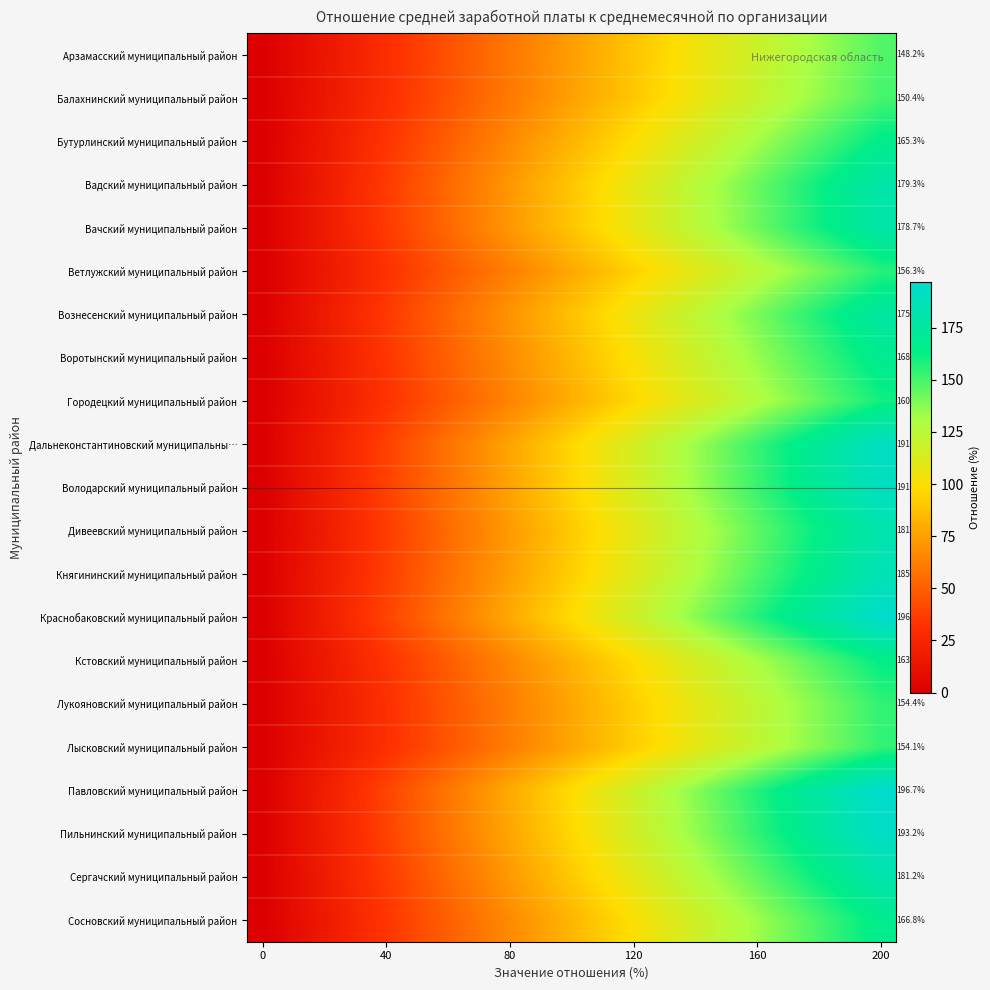

At 200, list the series in order from smallest to largest.

Арзамасский муниципальный район, Балахнинский муниципальный район, Лысковский муниципальный район, Лукояновский муниципальный район, Ветлужский муниципальный район, Городецкий муниципальный район, Кстовский муниципальный район, Бутурлинский муниципальный район, Сосновский муниципальный район, Воротынский муниципальный район, Вознесенский муниципальный район, Вачский муниципальный район, Вадский муниципальный район, Сергачский муниципальный район, Дивеевский муниципальный район, Княгининский муниципальный район, Володарский муниципальный район, Дальнеконстантиновский муниципальны…, Пильнинский муниципальный район, Краснобаковский муниципальный район, Павловский муниципальный район